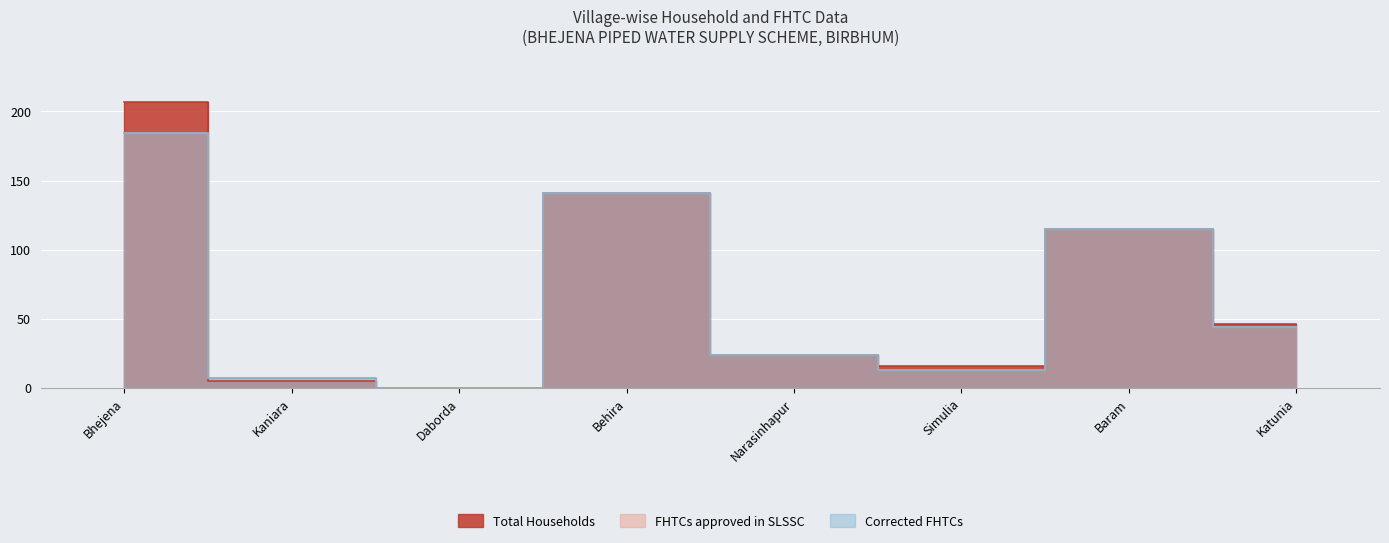

What is the sum of the Corrected FHTCs values at Daborda and Kaniara?

7